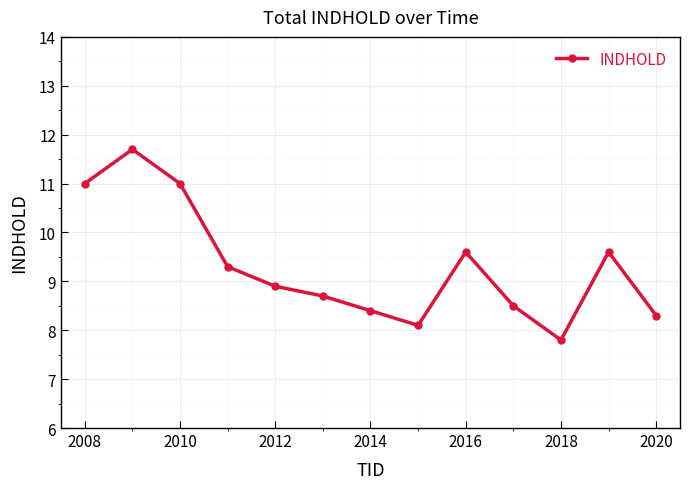

How many points are higher than both their immediate neighbors (excluding endpoints)?

3